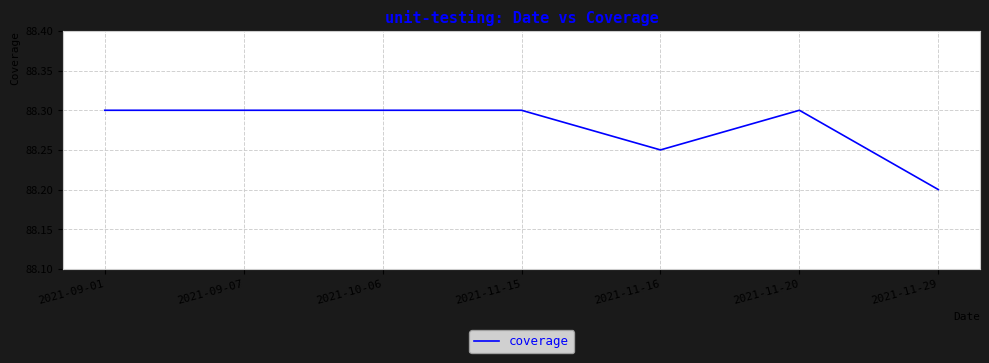

Is this an area chart (filled region under the line)?

No